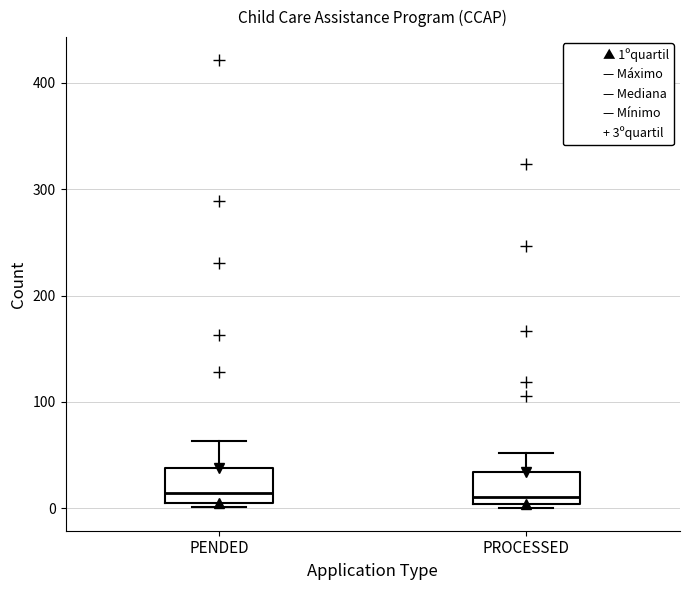

Reading left to right, read every box against the y-axis: the position of its median line, the range the box covers, and the ends of its whiskers. The values are not printed on the chart, so give them approximately, as read against the axis.

PENDED: median 10 (just above the box's lower edge), box 10 to 40, whiskers 0 to 60
PROCESSED: median 10, box 0 to 30, whiskers 0 (just below the box's lower edge) to 50